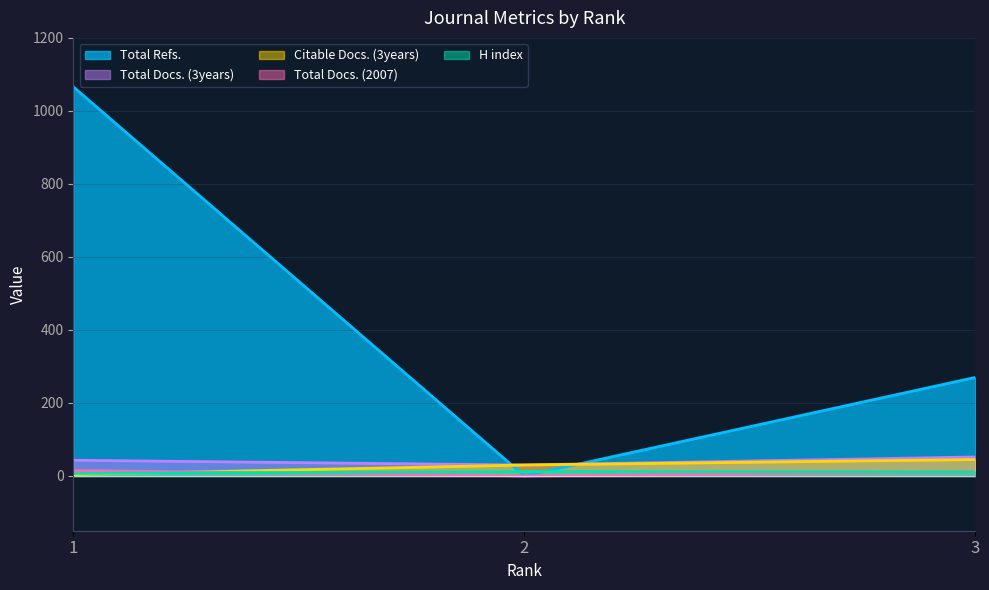

Reading left to right, list all the values displayed in this chart.

H index: 7	12	11
Total Docs. (2007): 15	0	11
Total Docs. (3years): 43	30	52
Total Refs.: 1066	0	270
Citable Docs. (3years): 4	30	45